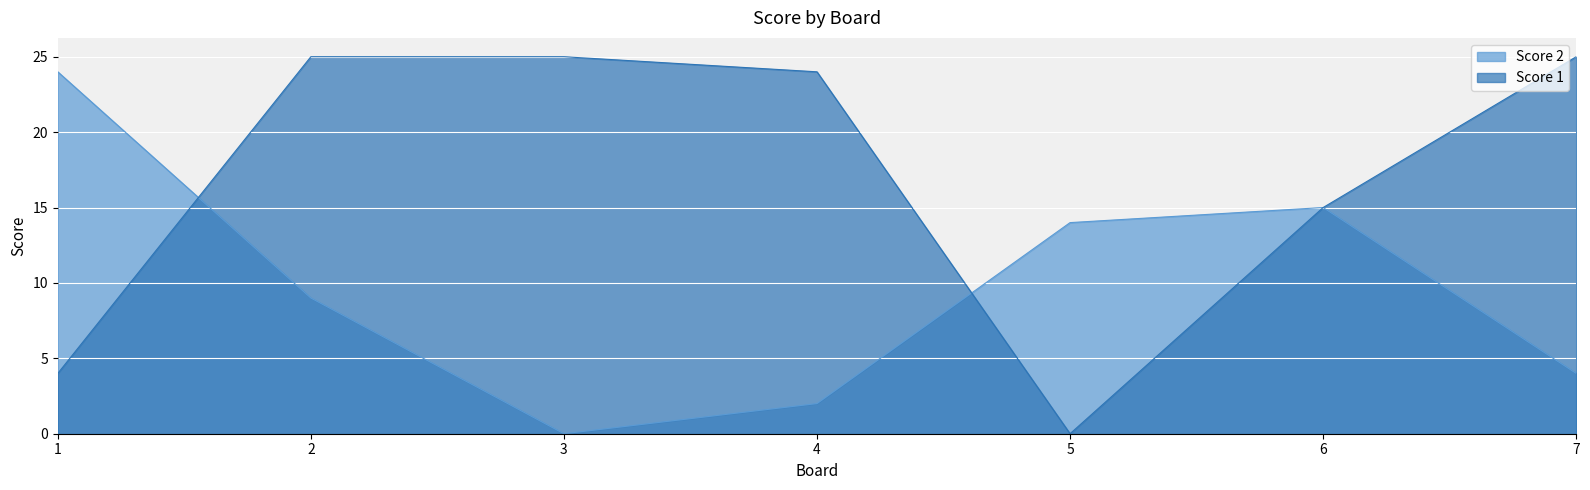

What are all the series names shown in the legend?

Score 2, Score 1